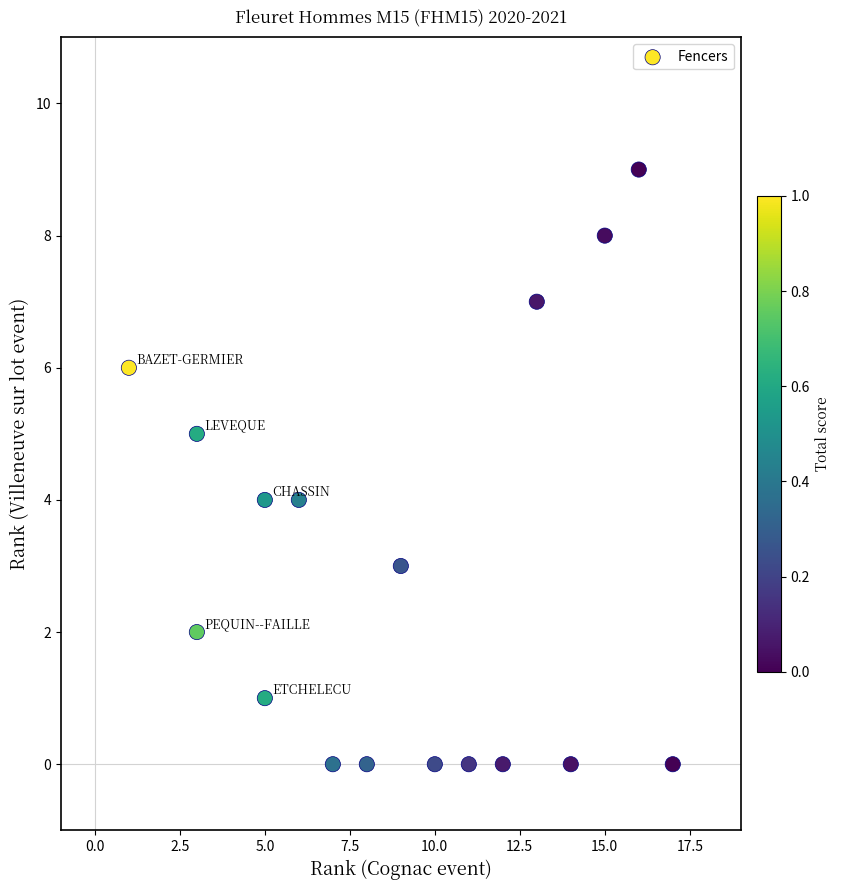

What is the range of X values (max minus min)?

16